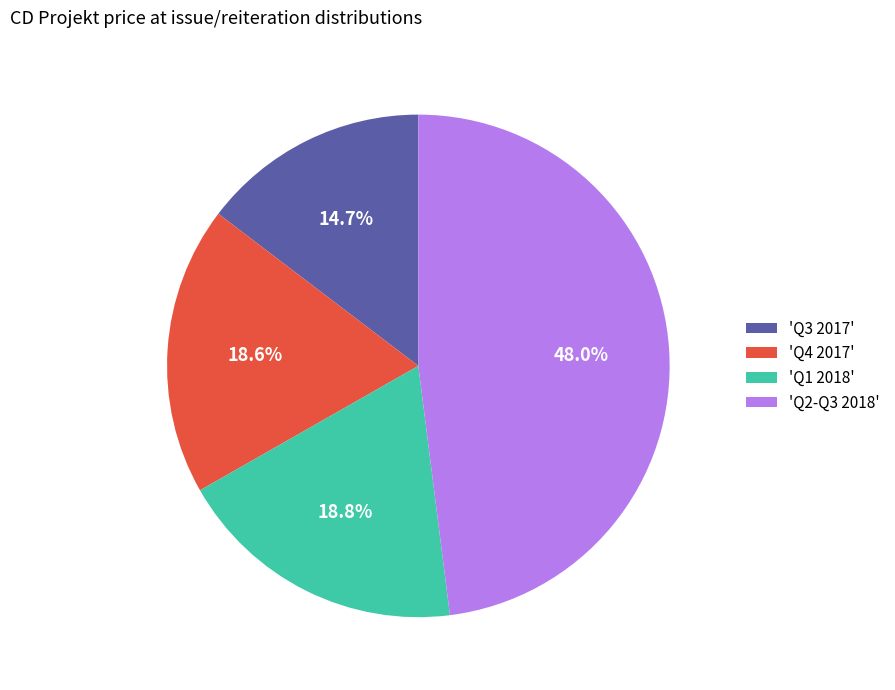

Which has a higher value, 'Q4 2017' or 'Q3 2017'?

'Q4 2017'